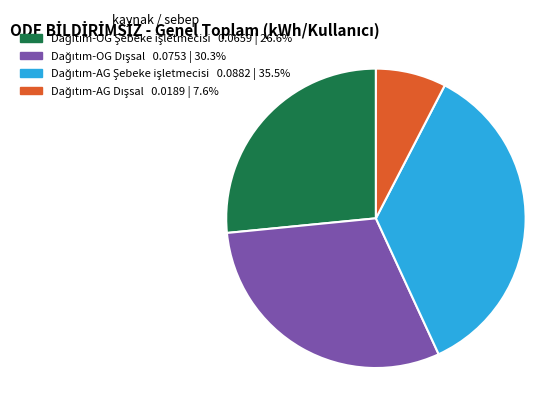

Is there a majority slice in this chart?

No